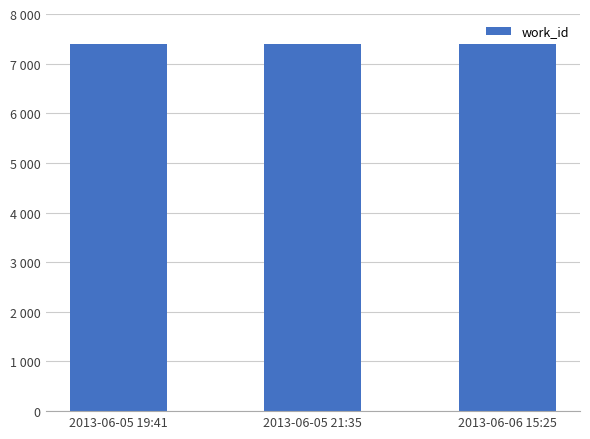

Count the values in the range 7399 to 7402.

3